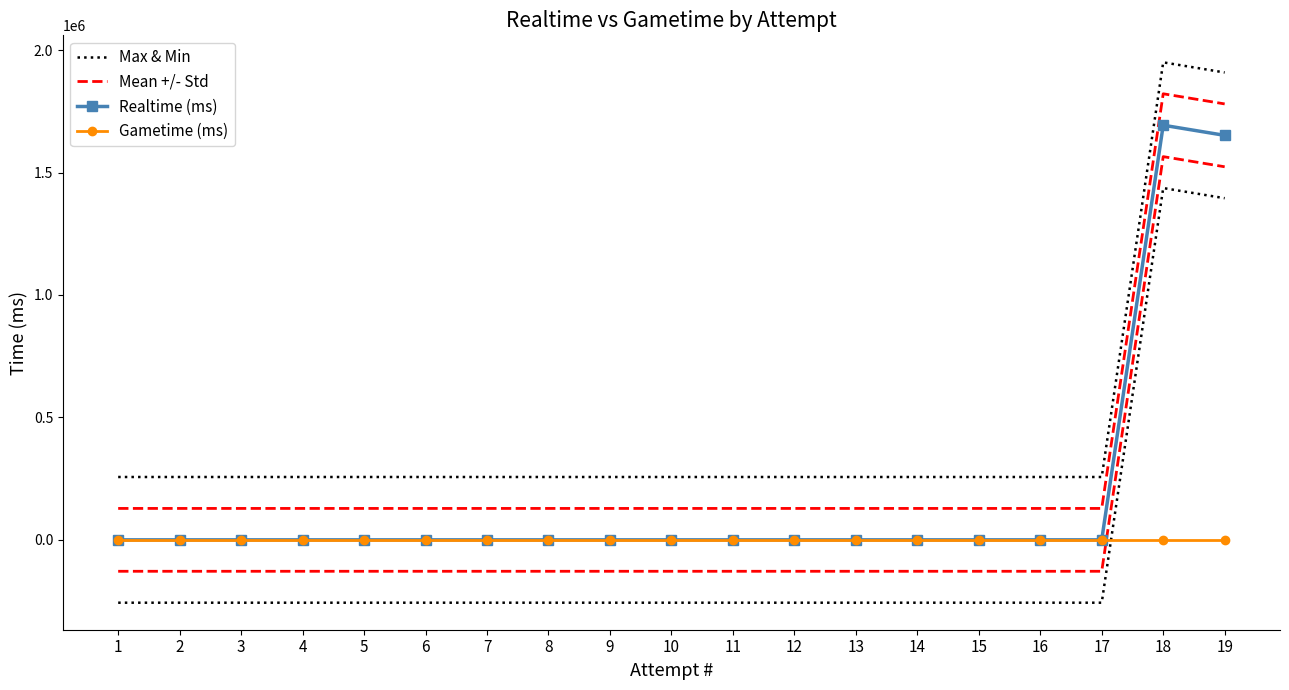

Reading left to right, list all the values displayed in this chart.

Max & Min: 1=256654.1	2=256654.1	3=256654.1	4=256654.1	5=256654.1	6=256654.1	7=256654.1	8=256654.1	9=256654.1	10=256654.1	11=256654.1	12=256654.1	13=256654.1	14=256654.1	15=256654.1	16=256654.1	17=256654.1	18=1949815.1	19=1908409.1
Mean +/- Std: 1=128327.1	2=128327.1	3=128327.1	4=128327.1	5=128327.1	6=128327.1	7=128327.1	8=128327.1	9=128327.1	10=128327.1	11=128327.1	12=128327.1	13=128327.1	14=128327.1	15=128327.1	16=128327.1	17=128327.1	18=1821488.1	19=1780082.1
Realtime (ms): 1=0.0	2=0.0	3=0.0	4=0.0	5=0.0	6=0.0	7=0.0	8=0.0	9=0.0	10=0.0	11=0.0	12=0.0	13=0.0	14=0.0	15=0.0	16=0.0	17=0.0	18=1693161.0	19=1651755.0
Gametime (ms): 1=0.0	2=0.0	3=0.0	4=0.0	5=0.0	6=0.0	7=0.0	8=0.0	9=0.0	10=0.0	11=0.0	12=0.0	13=0.0	14=0.0	15=0.0	16=0.0	17=0.0	18=0.0	19=0.0